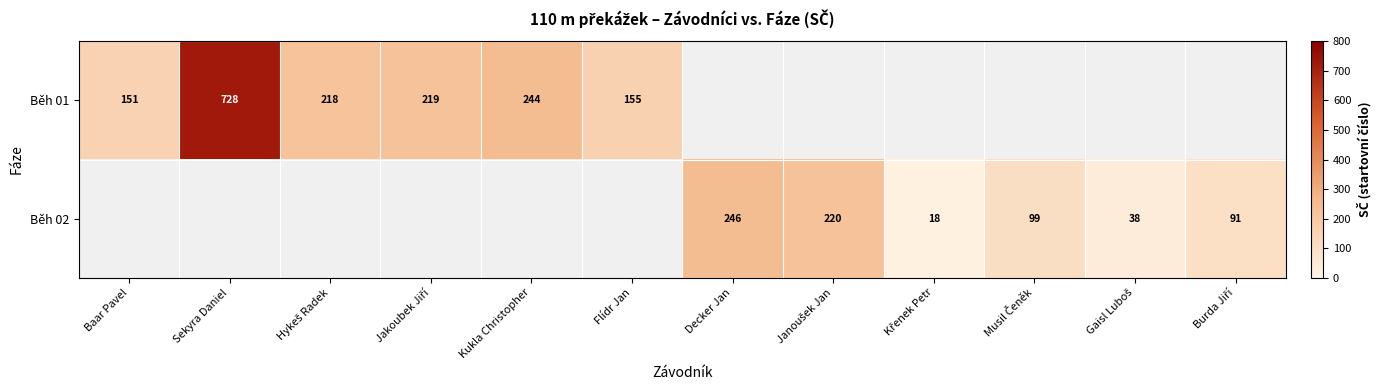

True or false: Běh 01 has a value of 123 at Kukla Christopher.

False